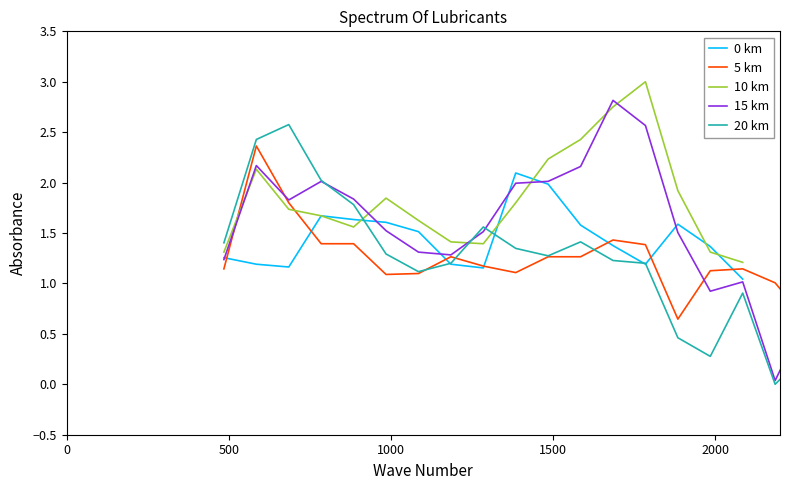

The value of 10 km at 13 is 5.1. True or false?

False